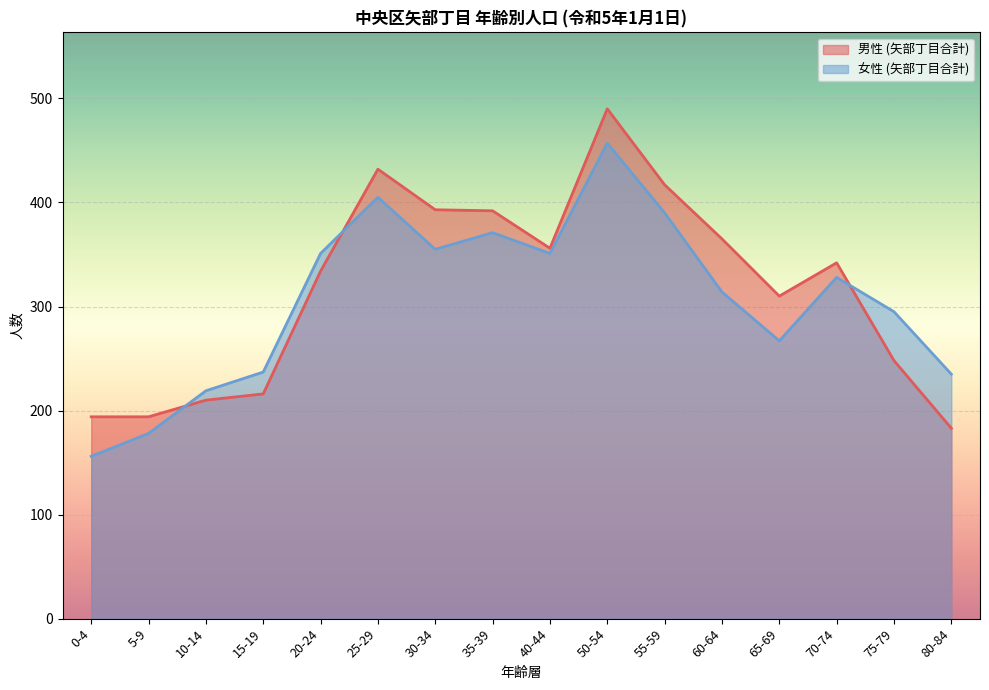

What is the difference between the maximum and minimum values in the 男性 (矢部丁目合計) series?

307